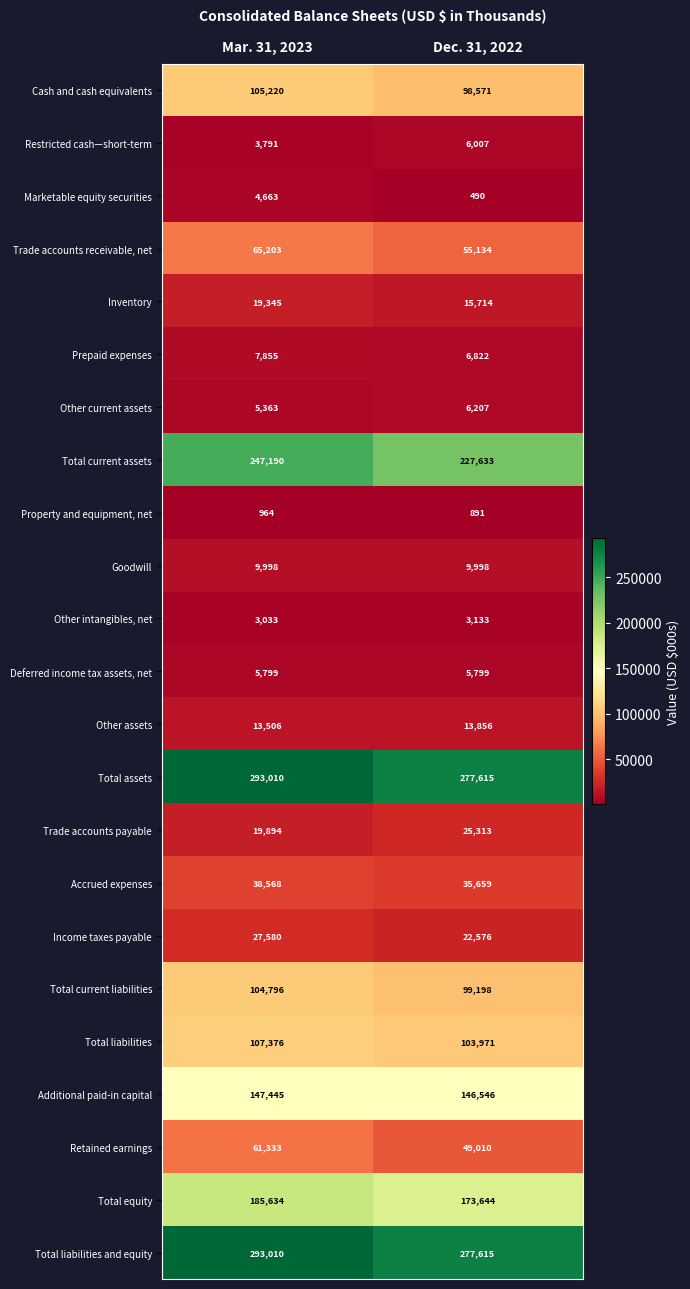

The value of Total assets at Dec. 31, 2022 is 138389. True or false?

False